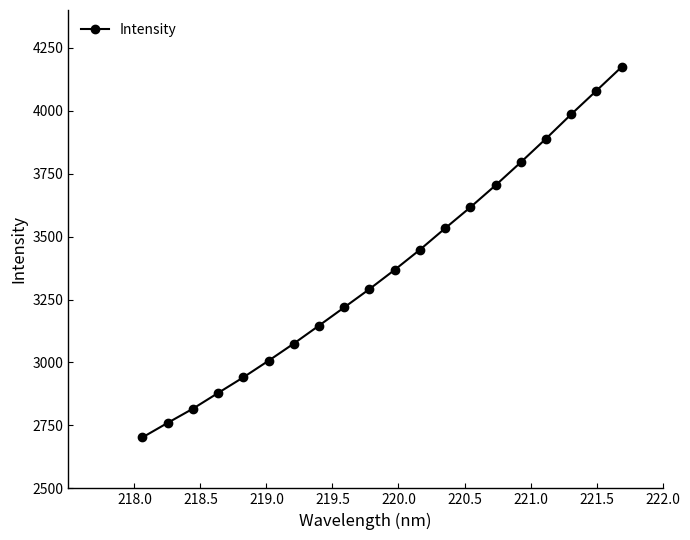

How many lines are shown in the chart?

1